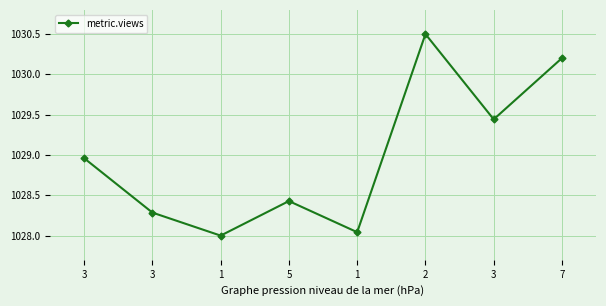

The chart shows a value of 273.4 at 3. True or false?

False